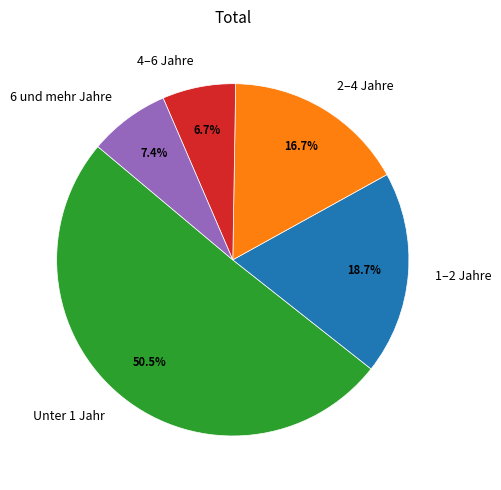

The 1–2 Jahre slice represents 19% of the pie. True or false?

True